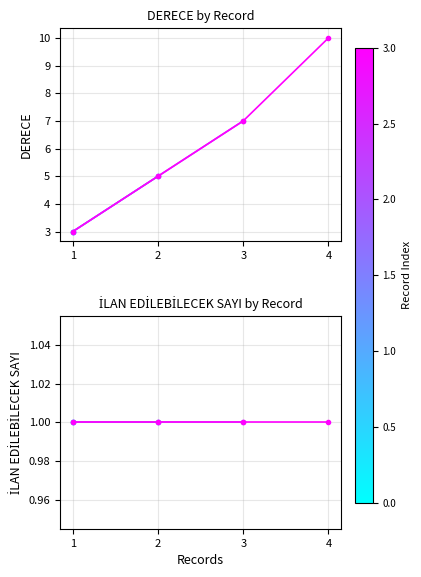

How many values are below 7?

2